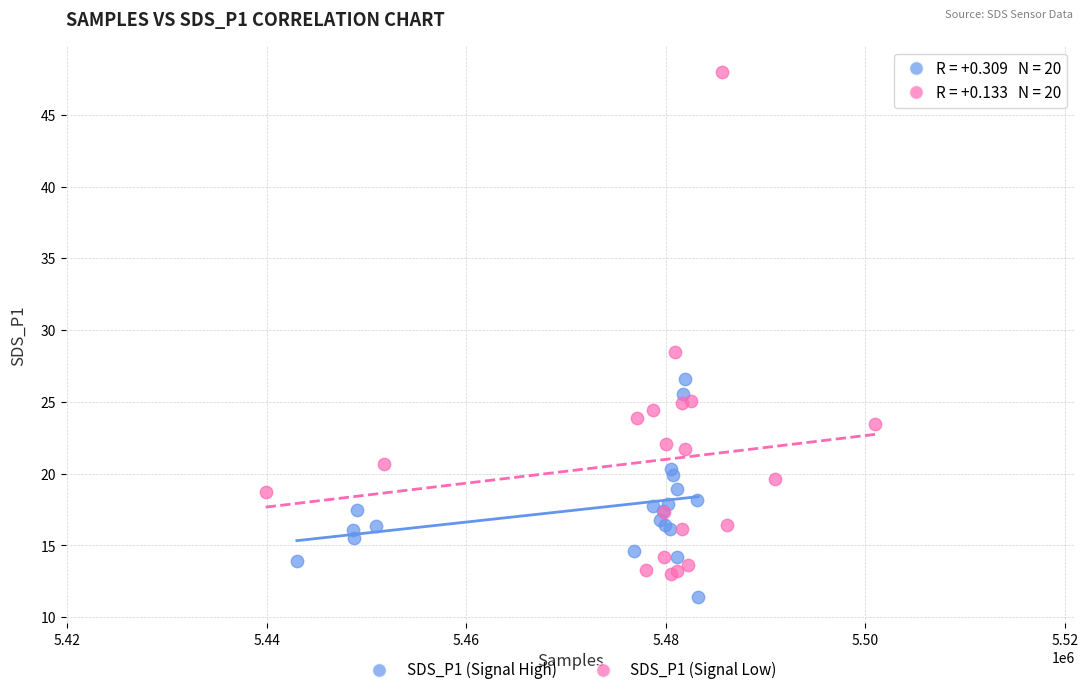

Which series reaches the maximum Y coordinate?

SDS_P1 (Signal Low)